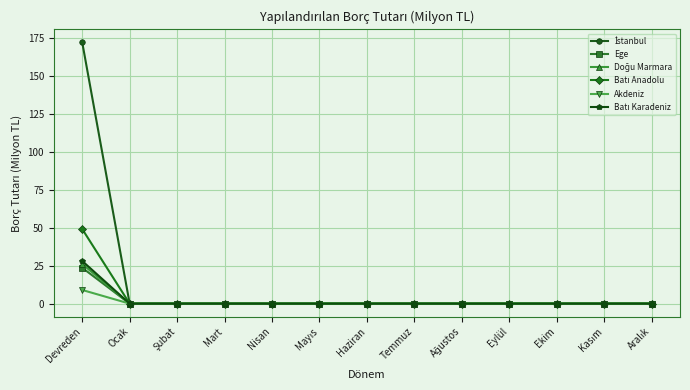

Is it true that Ege equals -10.5 at Ekim?

False